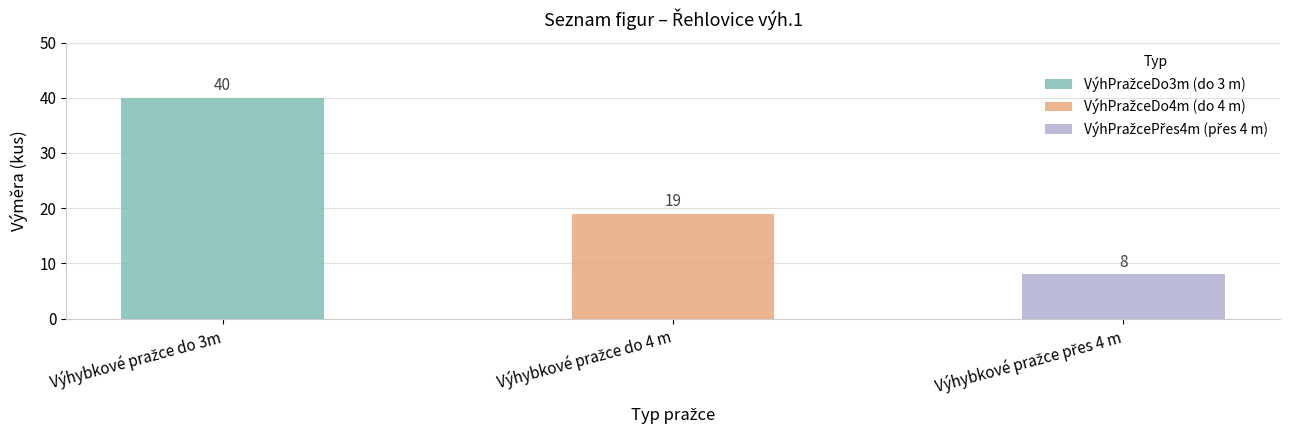

The value at Výhybkové pražce přes 4 m is 13. True or false?

False